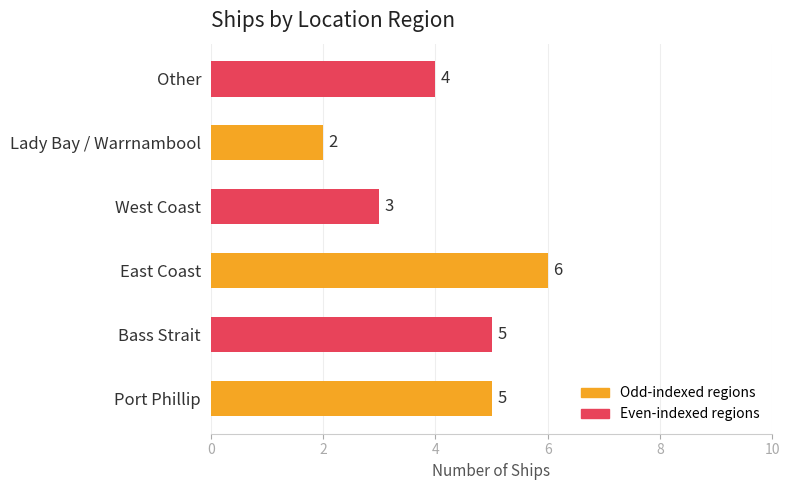

What is the change in value from West Coast to Other?

+1